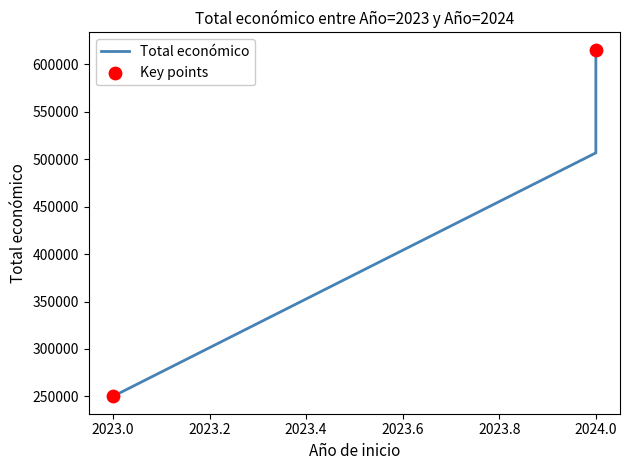

Approximately how many times larger is the value at 2024 compared to 2024?

0.8